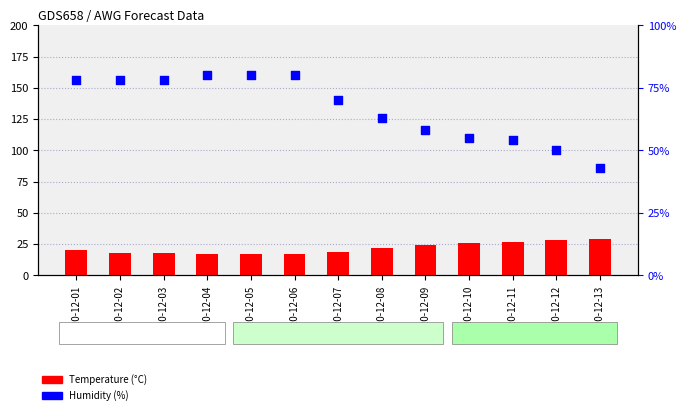

Which series reaches the maximum Y coordinate?

Humidity (%)